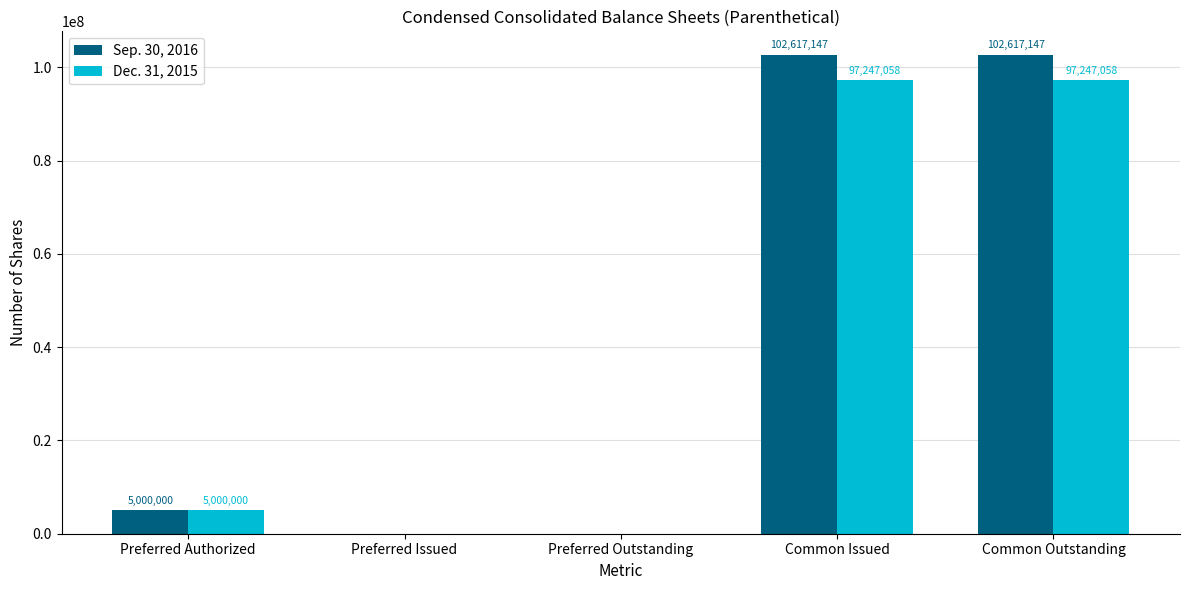

What are all the series names shown in the legend?

Sep. 30, 2016, Dec. 31, 2015